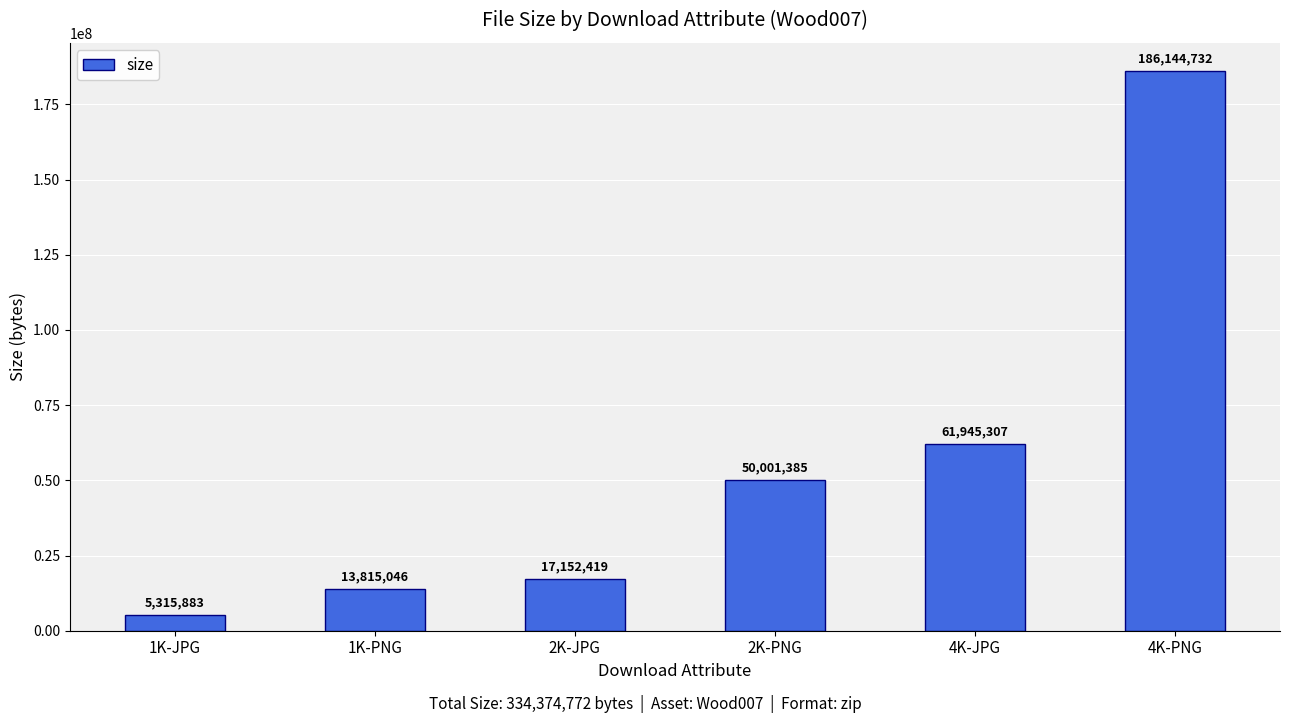

What value does the data have at 2K-JPG?

17152419